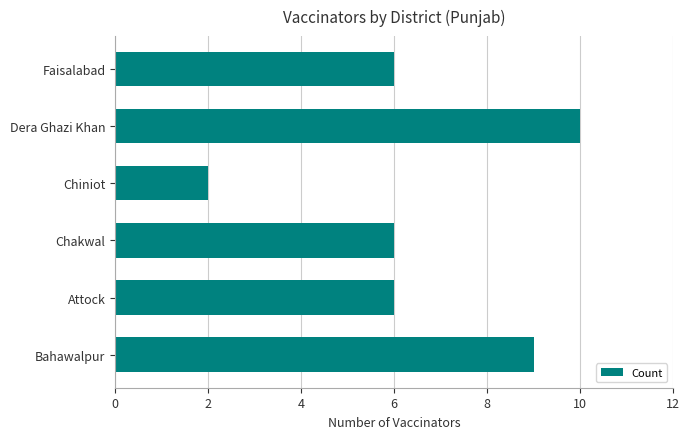

Does the chart contain any negative values?

No